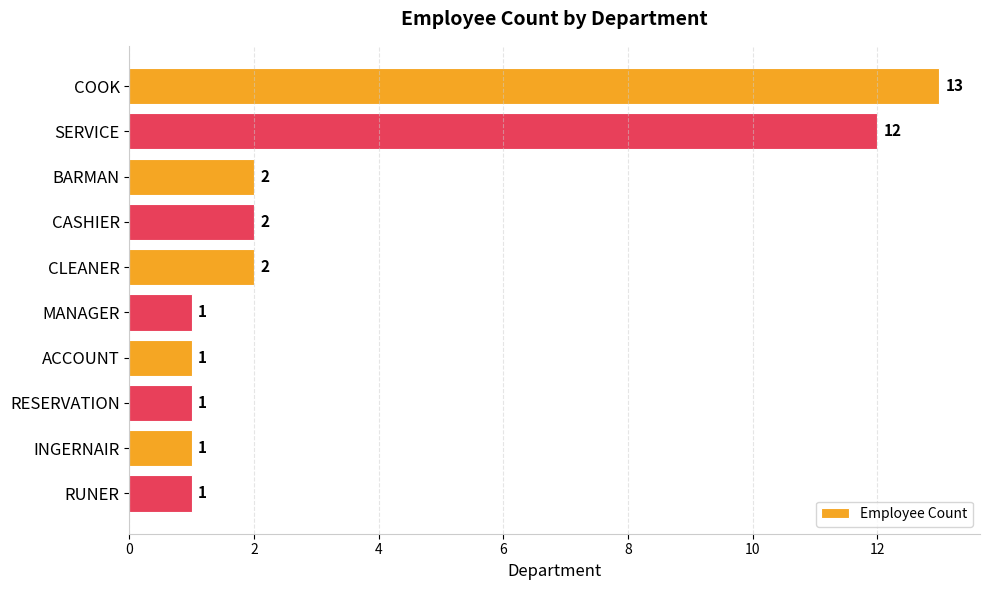

Which category has the highest value across all series?

COOK